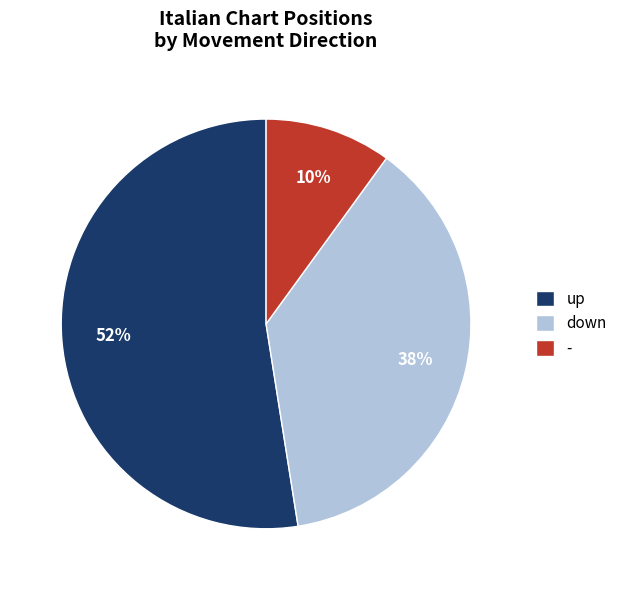

To the nearest percent, what is the average slice percentage?

33%